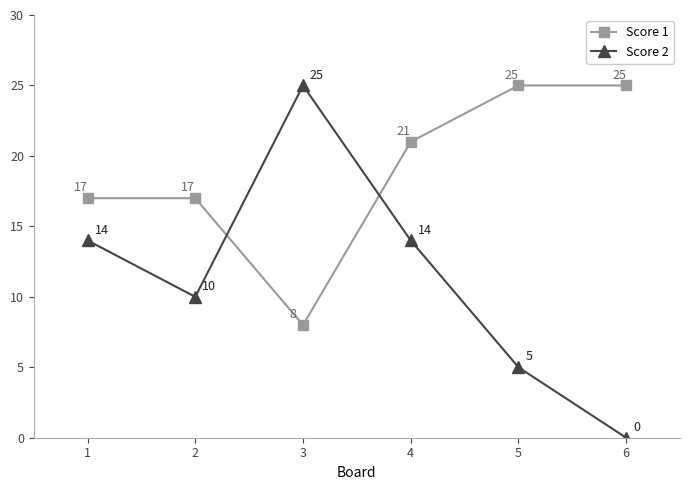

True or false: Score 2 and Score 1 intersect in this chart.

True